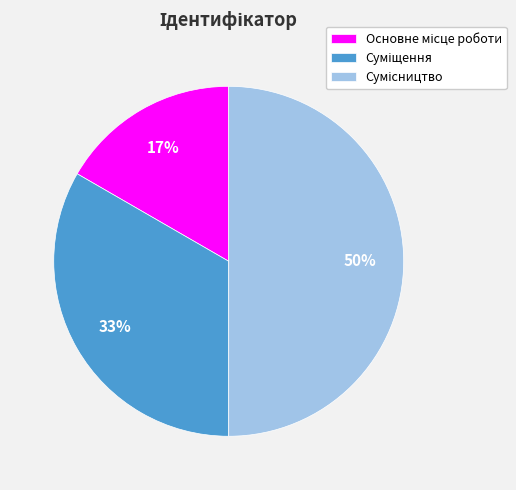

To the nearest percent, what is the difference between the largest and smallest slice percentages?

33%